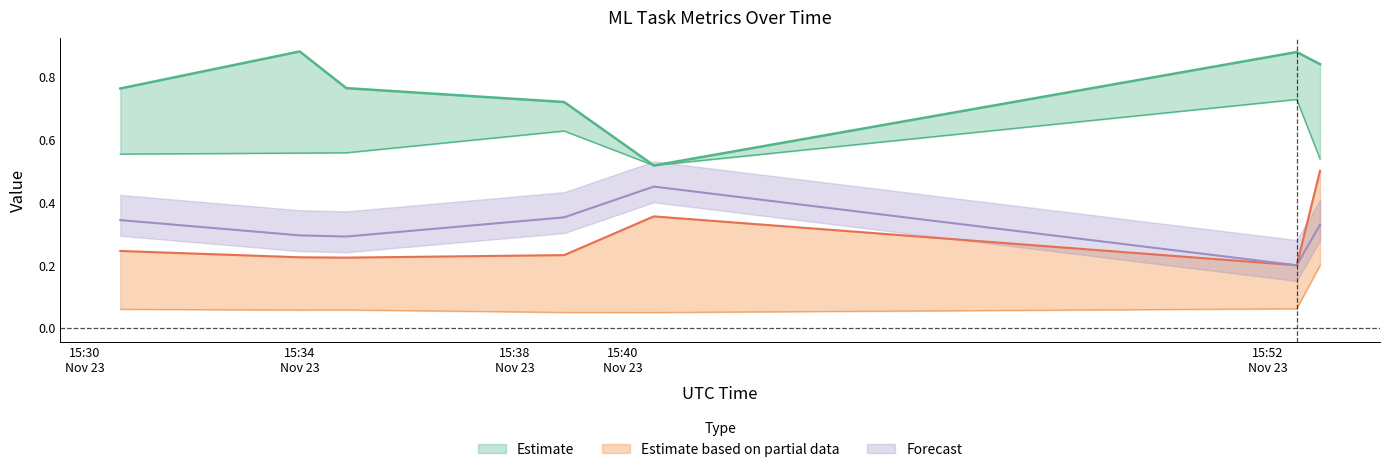

Rank the categories by predict_duration value from highest to lowest.

2021-11-23T15:52:58, 2021-11-23T15:52:32, 2021-11-23T15:30:40, 2021-11-23T15:34:52, 2021-11-23T15:34:00, 2021-11-23T15:38:55, 2021-11-23T15:40:35